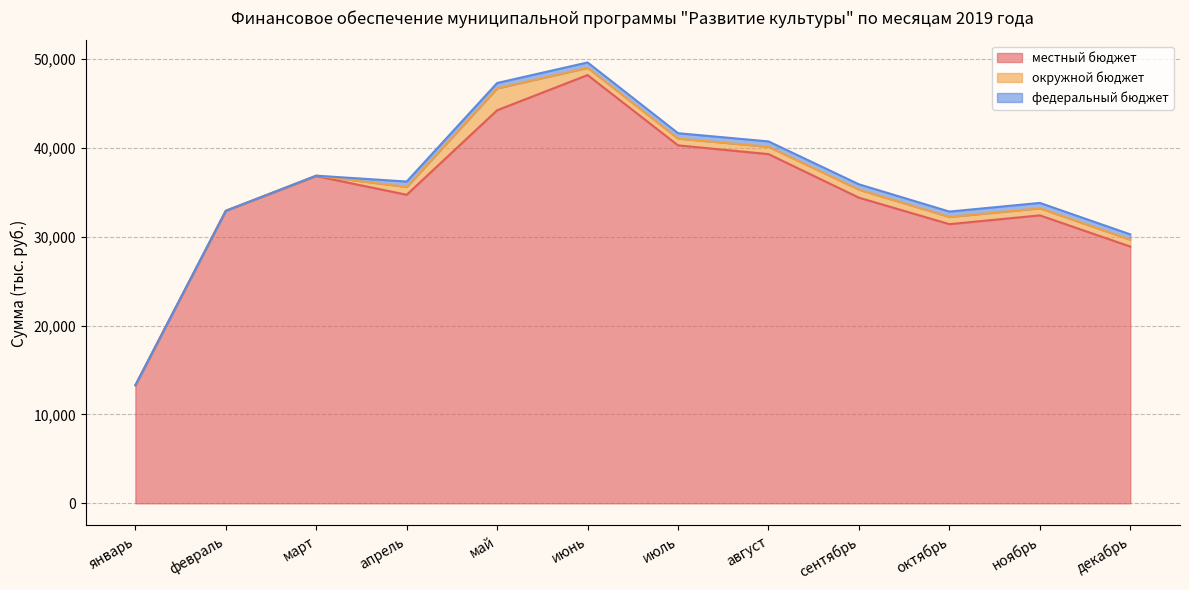

The местный бюджет series shows 55629.9 at сентябрь. True or false?

False